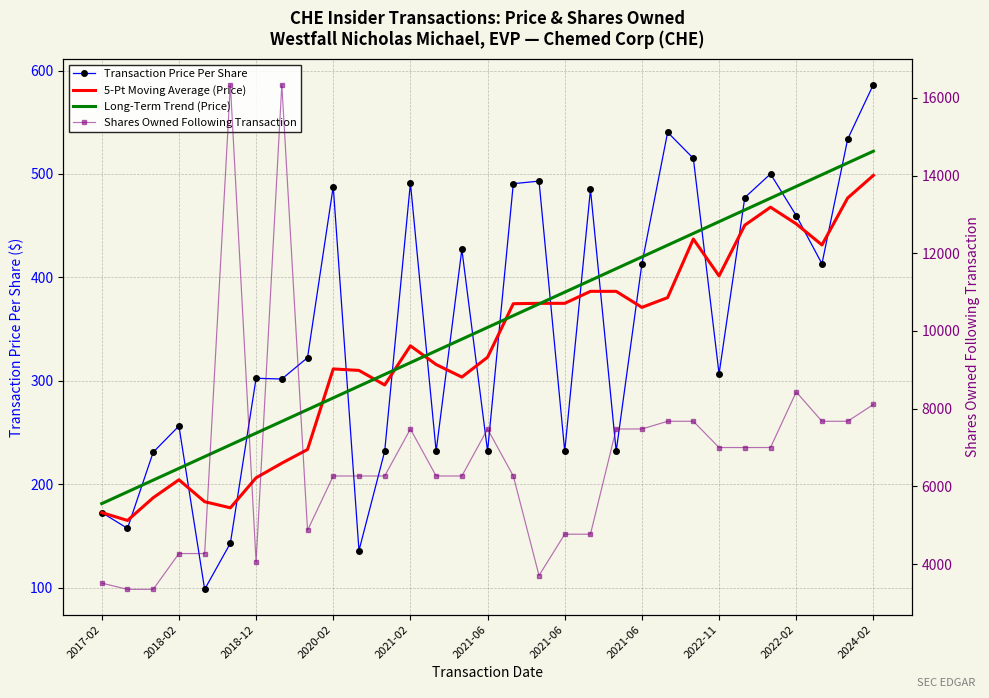

How many data points does each series have?

31